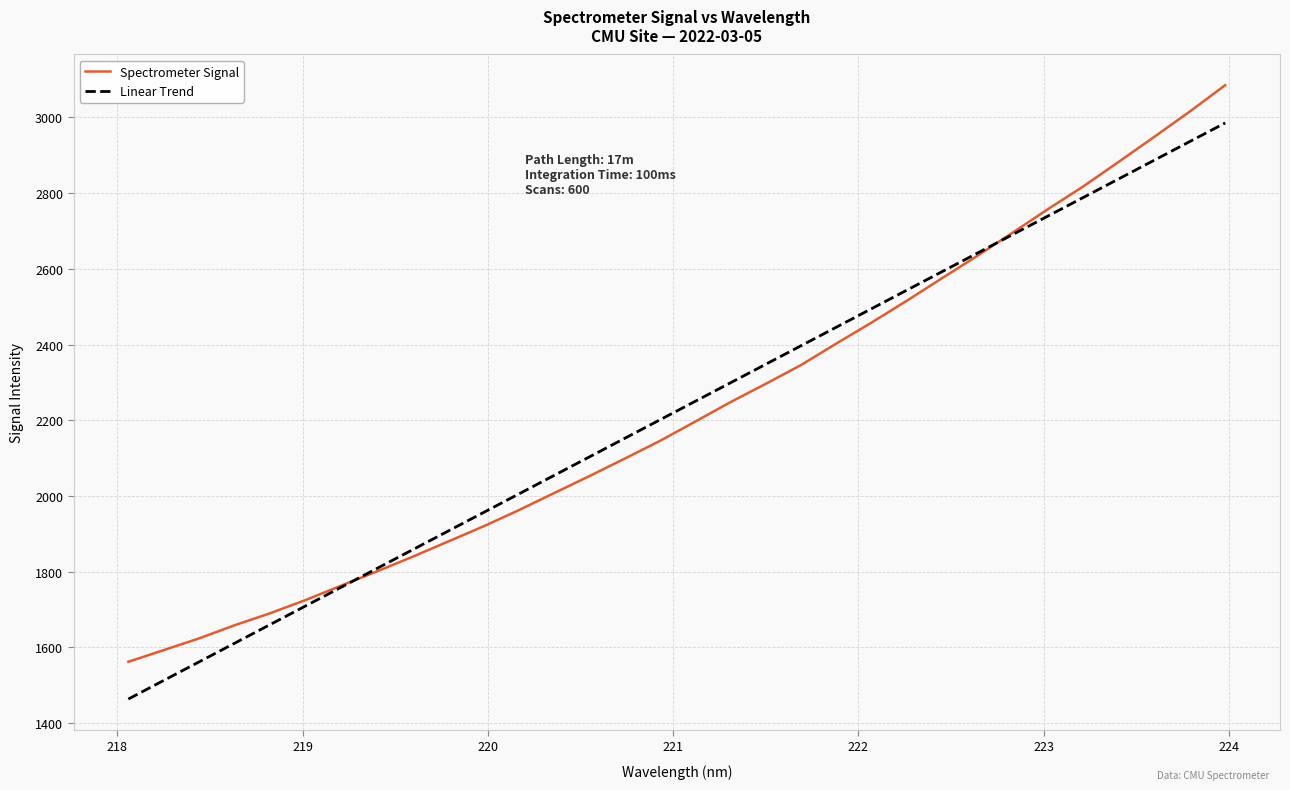

Which series has the widest spread of values?

Spectrometer Signal